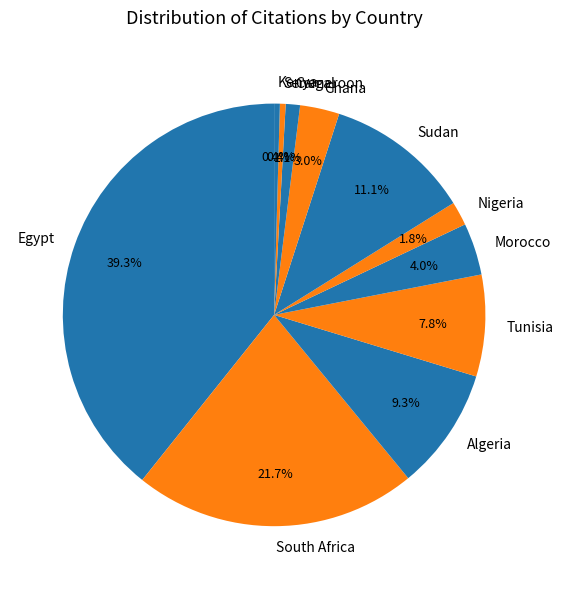

Which slice is the largest?

Egypt